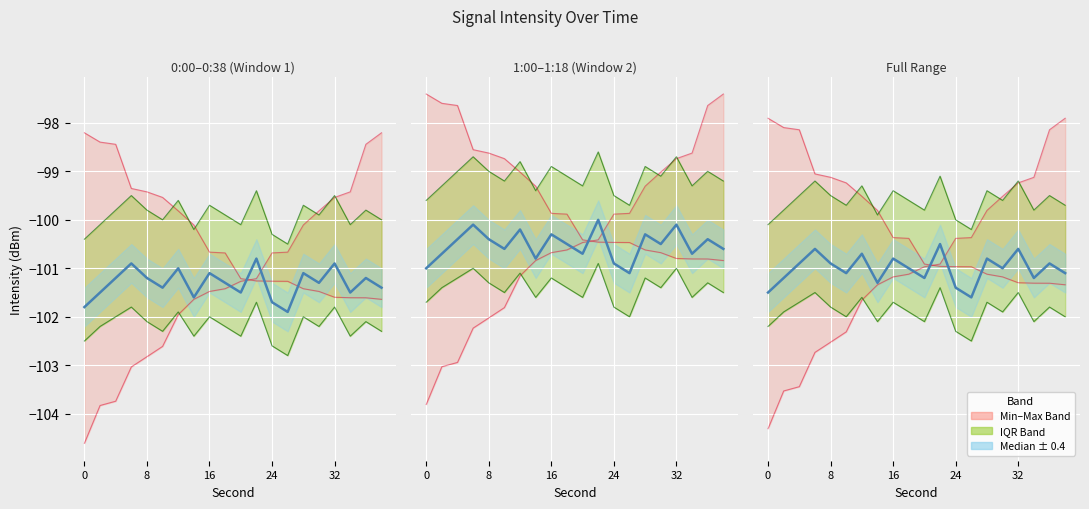

Between 18 and 8, which is larger?

8